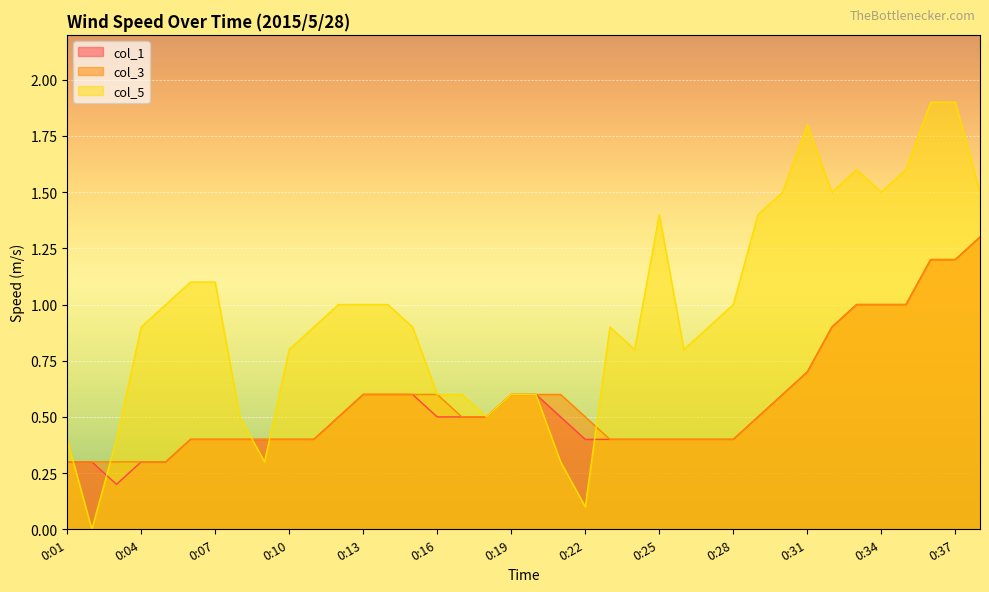

What is the difference between the highest and lowest values at 0:21?

0.3